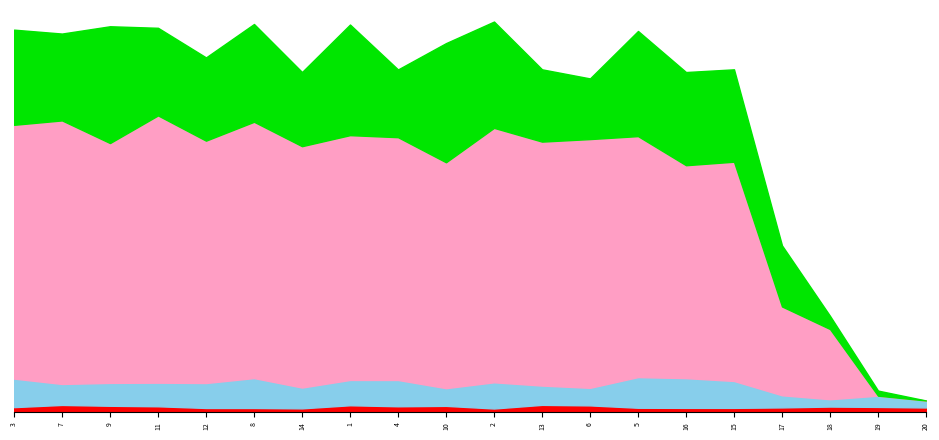

What is the value of the 3rd point from the left?

170